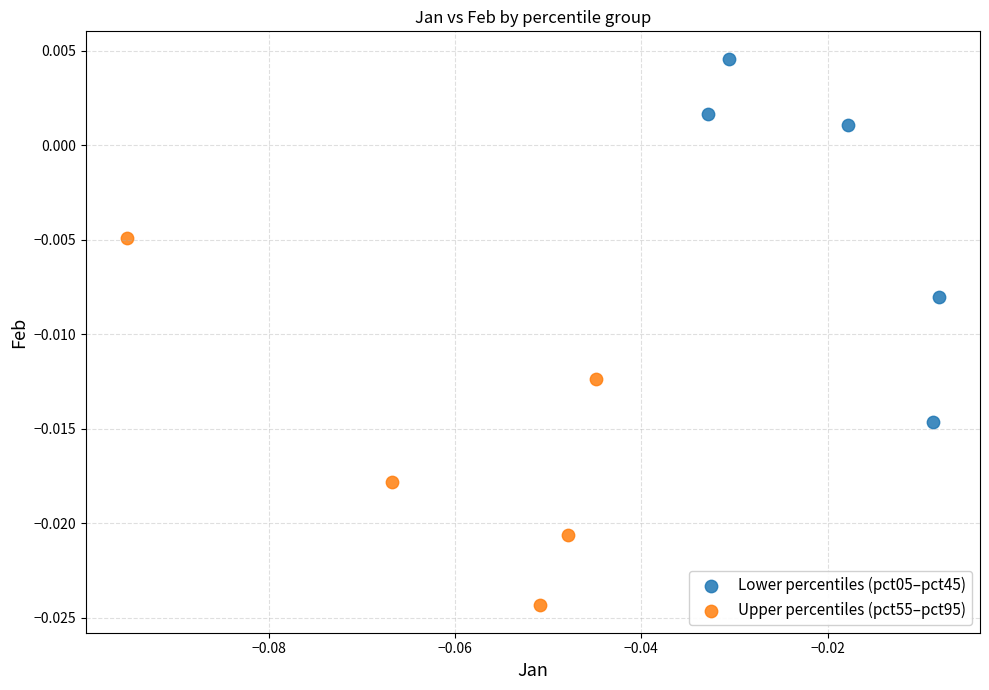

Which series reaches the minimum Y coordinate?

Upper percentiles (pct55–pct95)